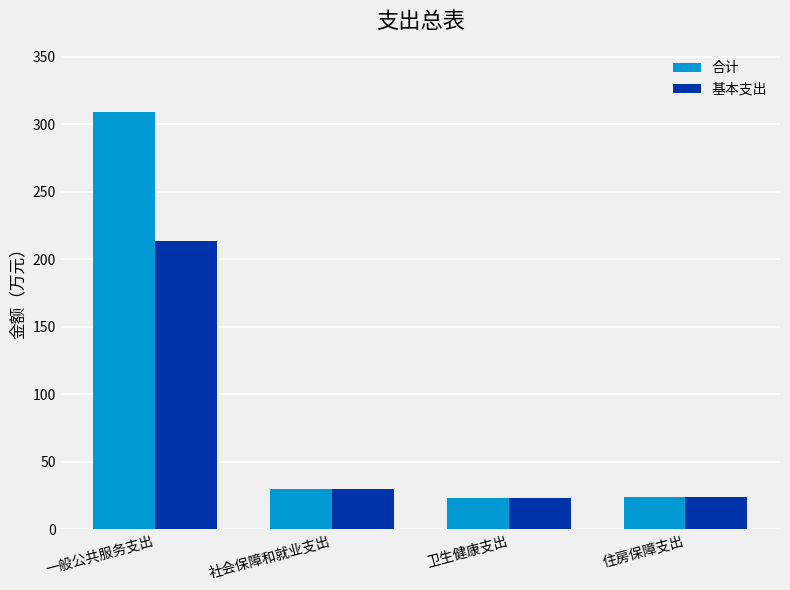

The value of 基本支出 at 住房保障支出 is 24.1. True or false?

True